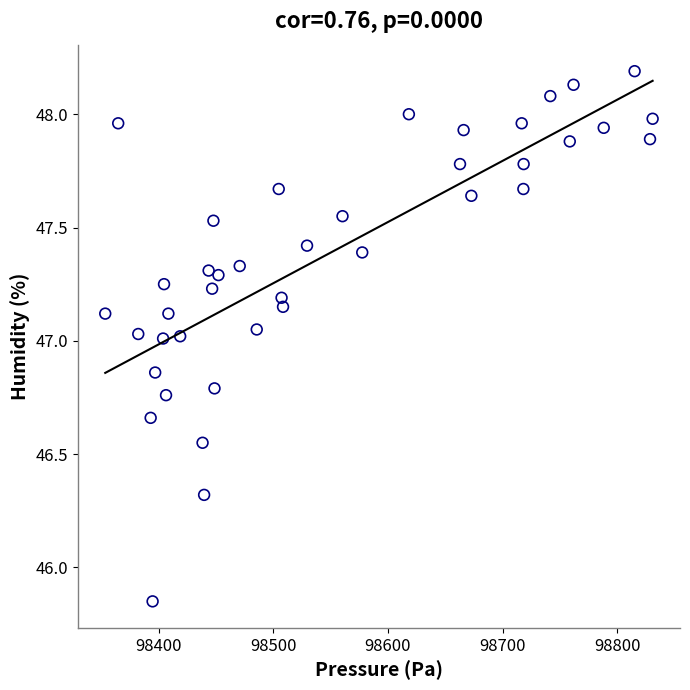

What is the range of X values (max minus min)?

477.5